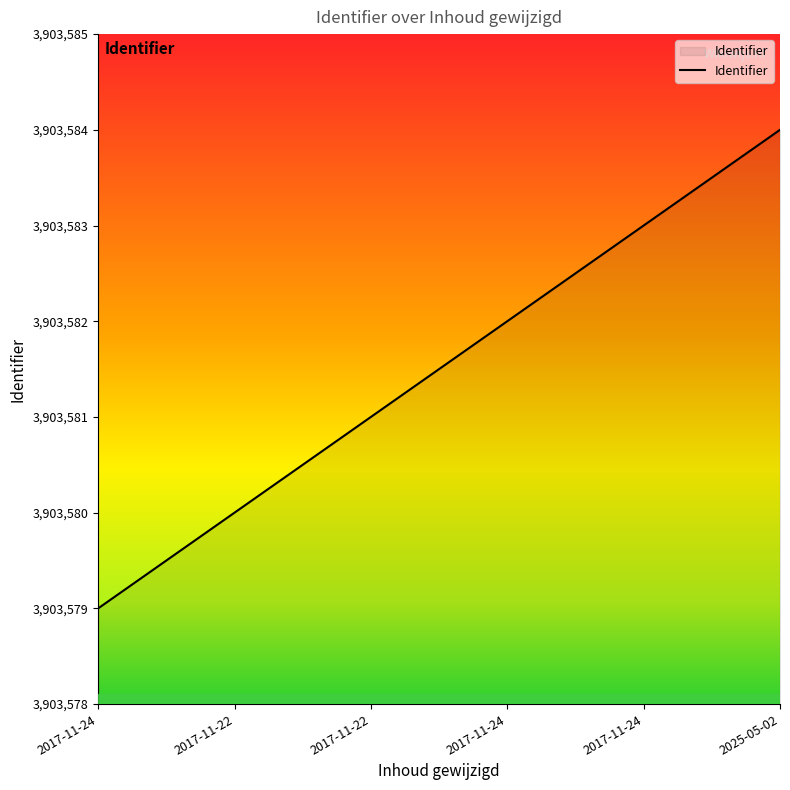

Is this an area chart (filled region under the line)?

Yes